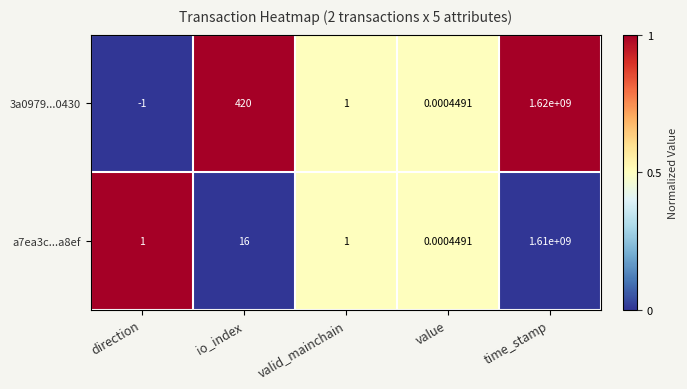

How many data points in a7ea3c...a8ef are less than 1?

1